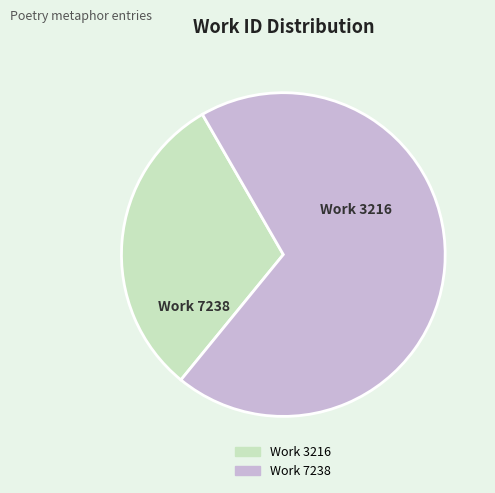

What percentage is the Work 3216 slice, to the nearest percent?

31%